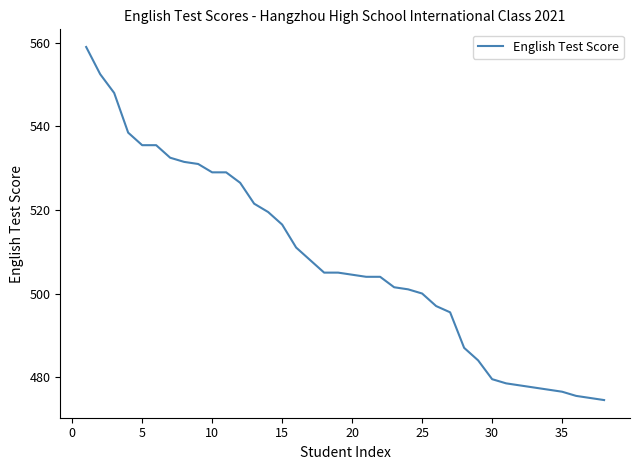

What is the maximum value shown in the chart?

559.0